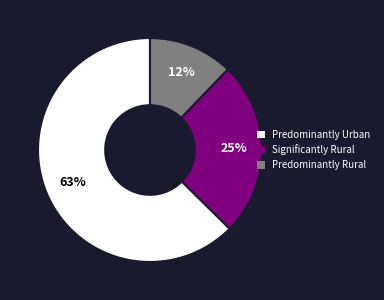

Between Predominantly Urban and Significantly Rural, which is larger?

Predominantly Urban